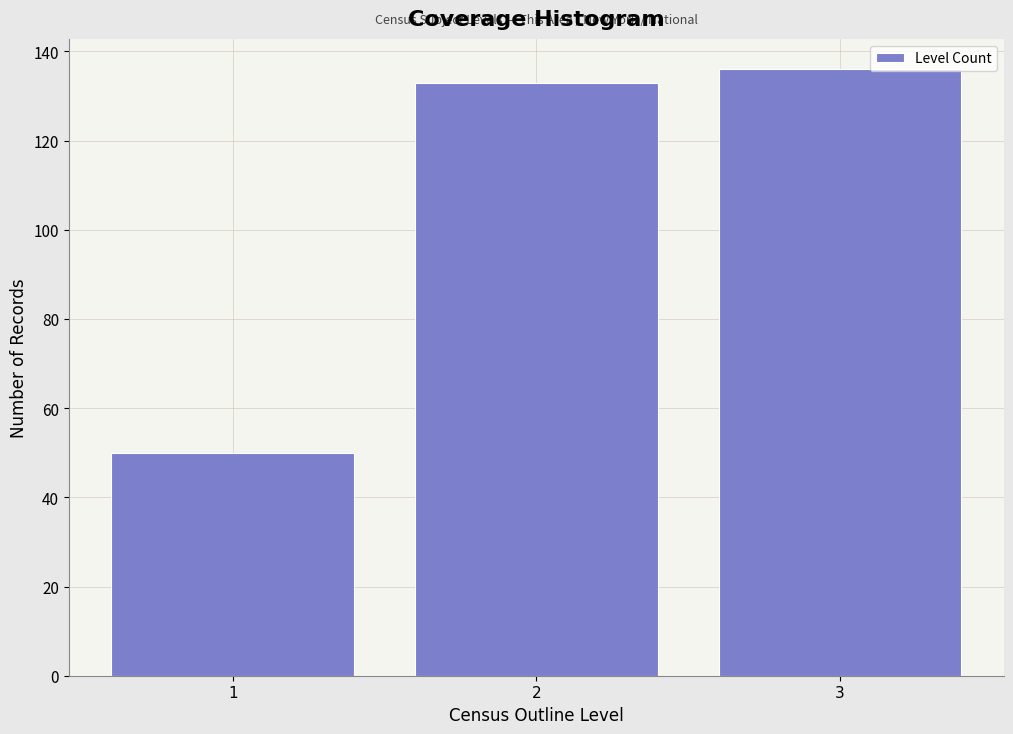

Reading left to right, list all the values displayed in this chart.

50	133	136